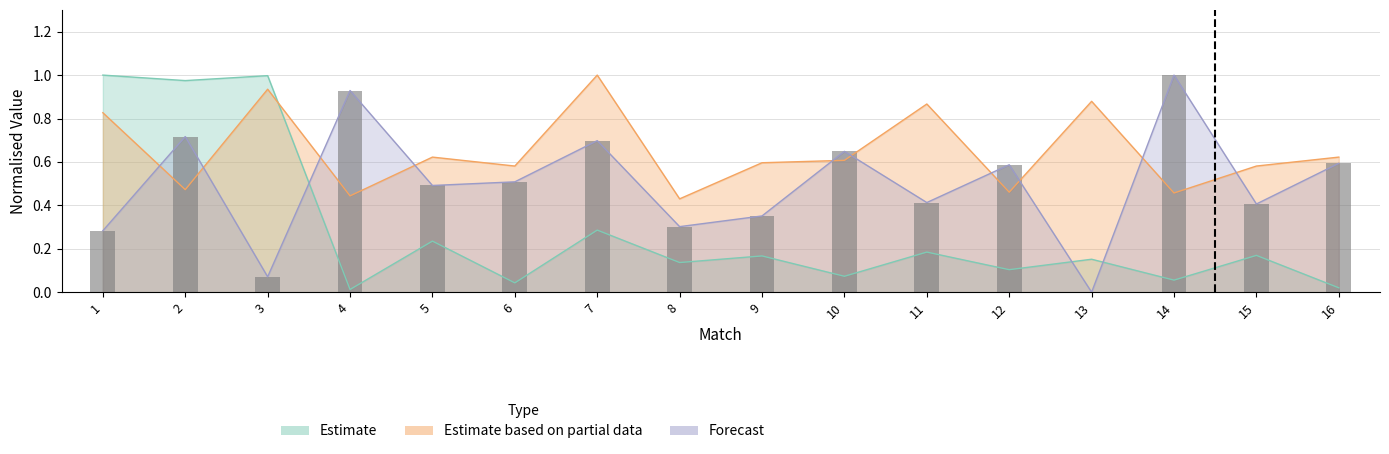

Which series has the largest total across all categories?

Pin